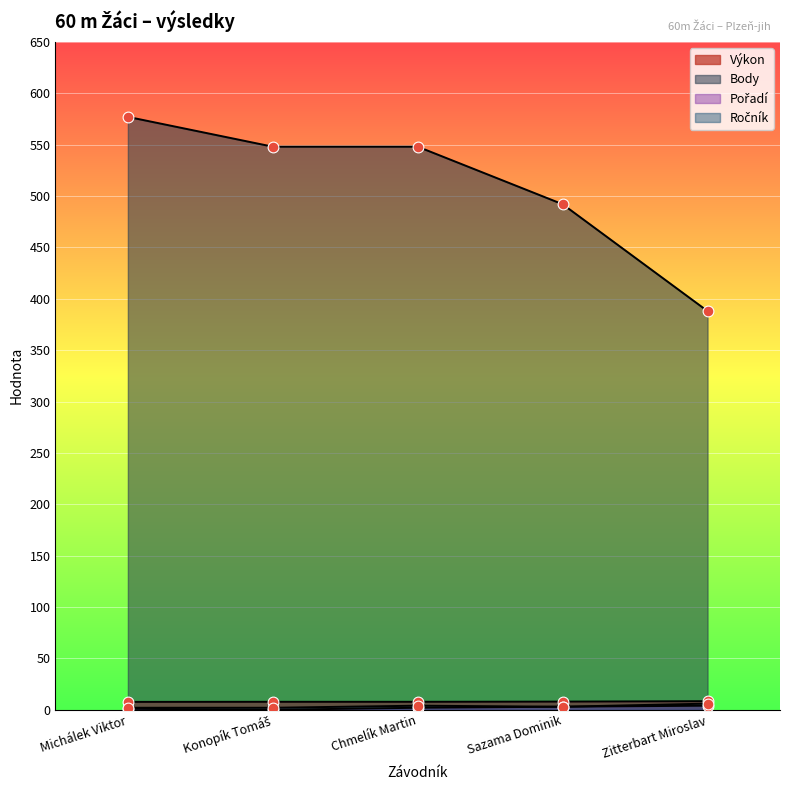

Which series contains the lowest Y value?

Pořadí